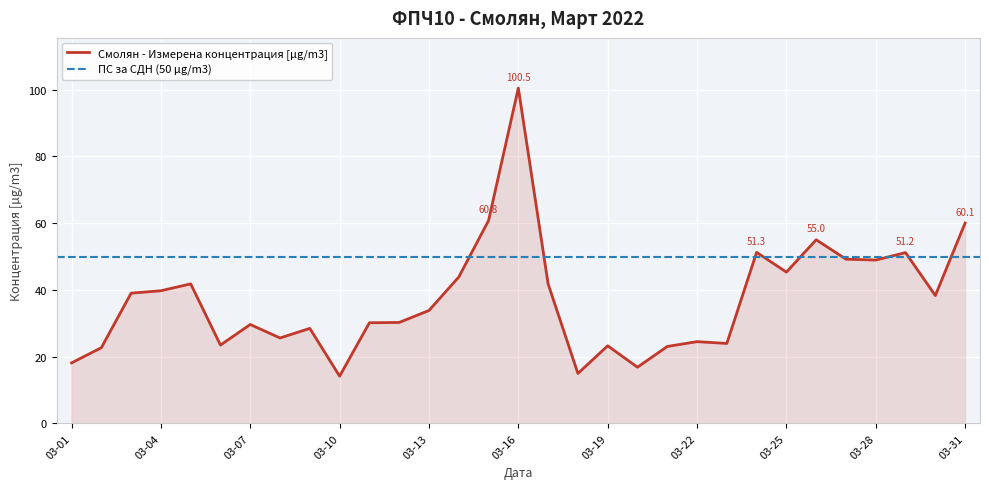

Where is the data nearest to the value 57?

2022-03-26